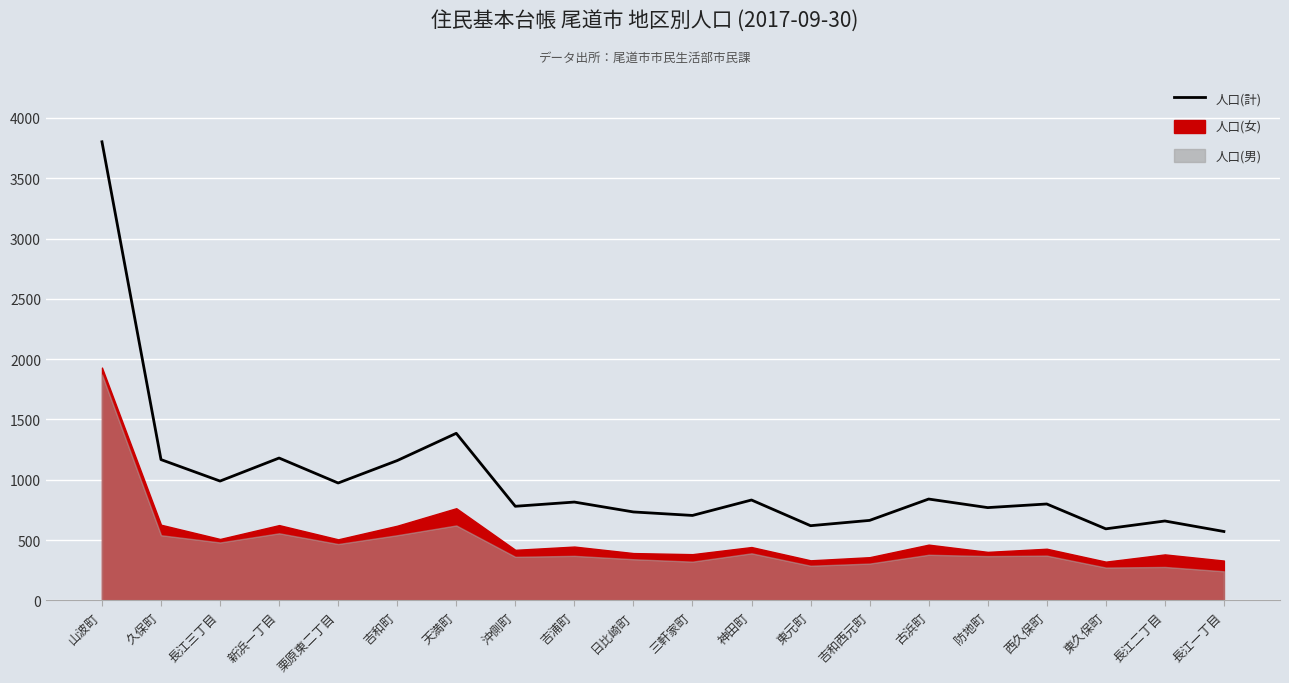

At which category does the chart reach its peak across all series?

山波町